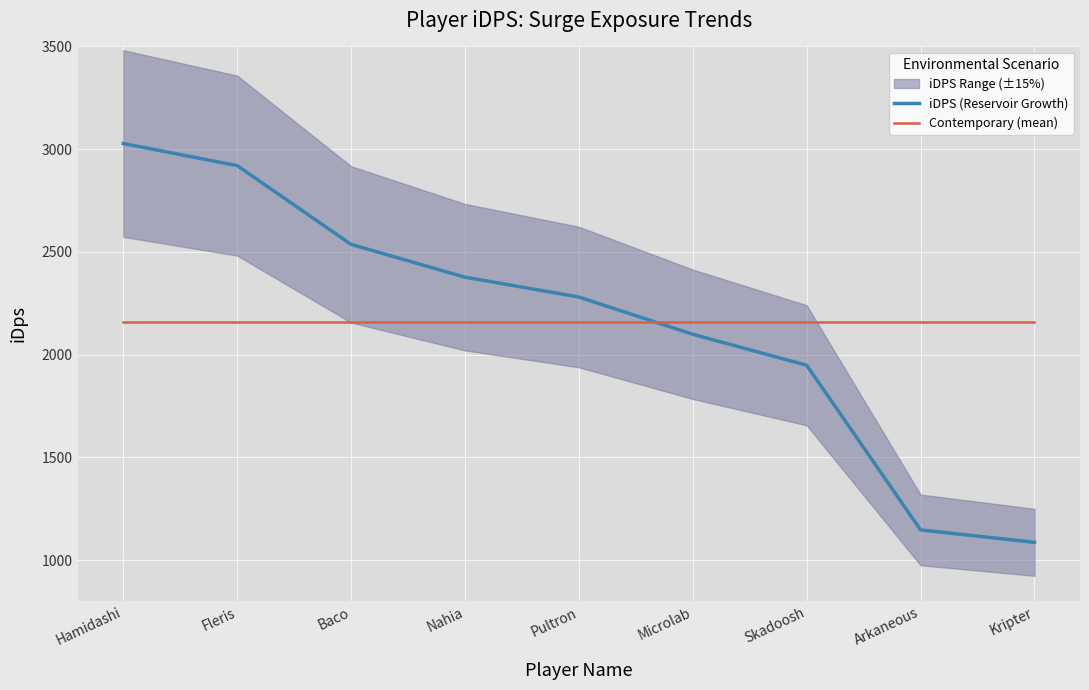

Is it true that iDPS (Reservoir Growth) equals 2536.5 at Baco?

True